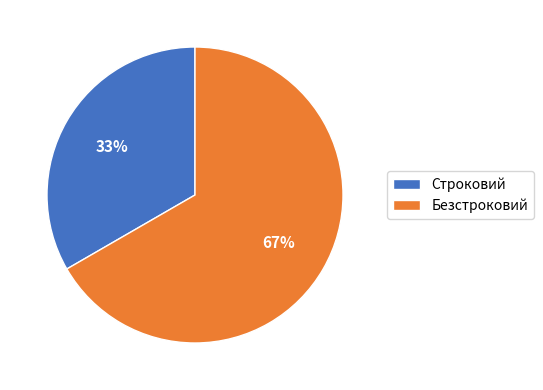

What is the ratio of the value at Безстроковий to the value at Строковий?

2.0